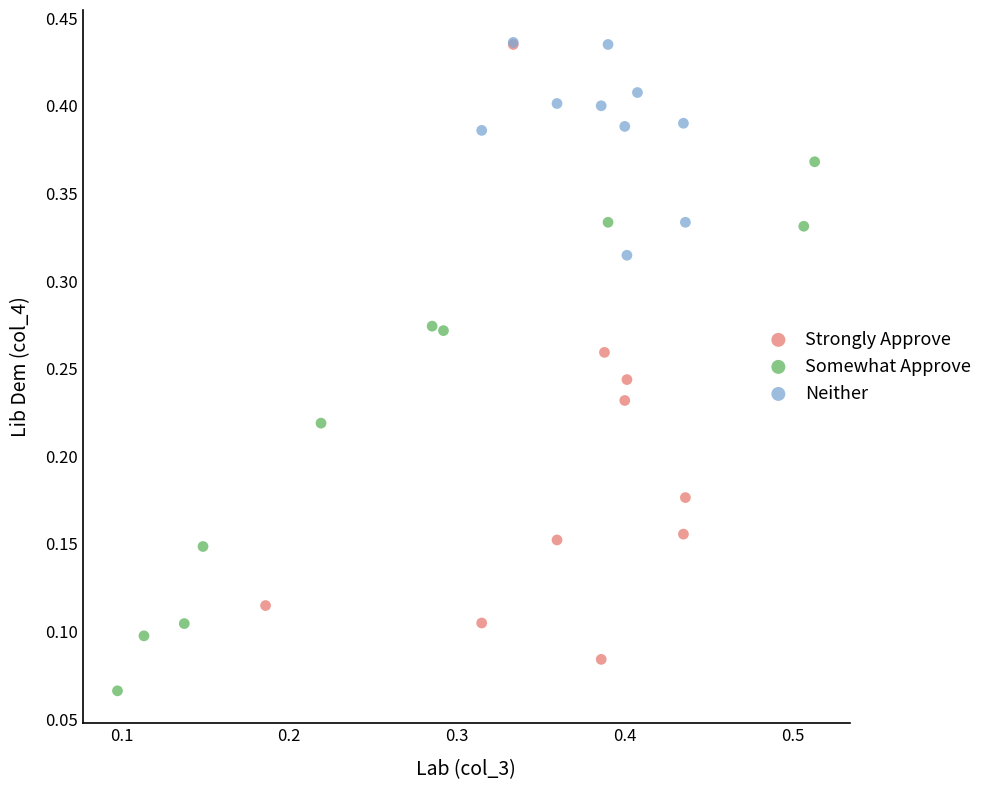

Which series has the widest spread of Y values?

Strongly Approve